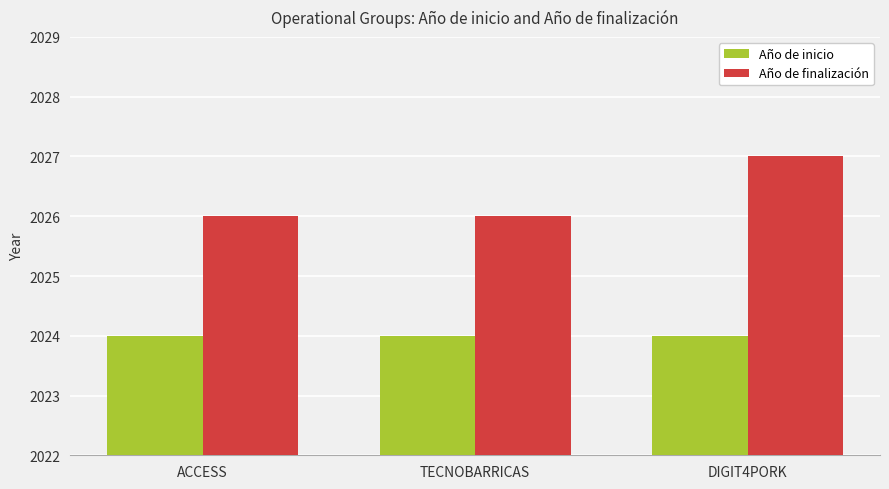

What is the highest value of the Año de inicio series?

2024